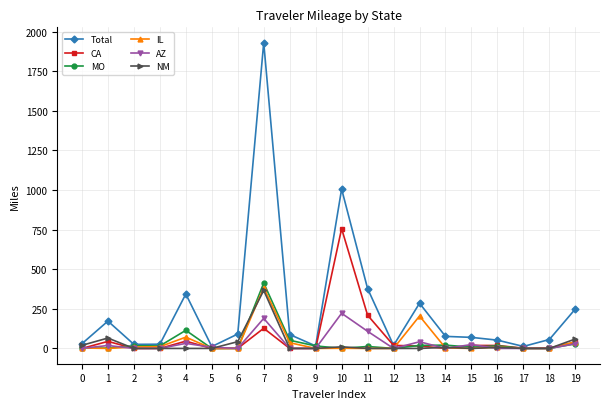

True or false: IL has more than 0 interior local peaks.

True